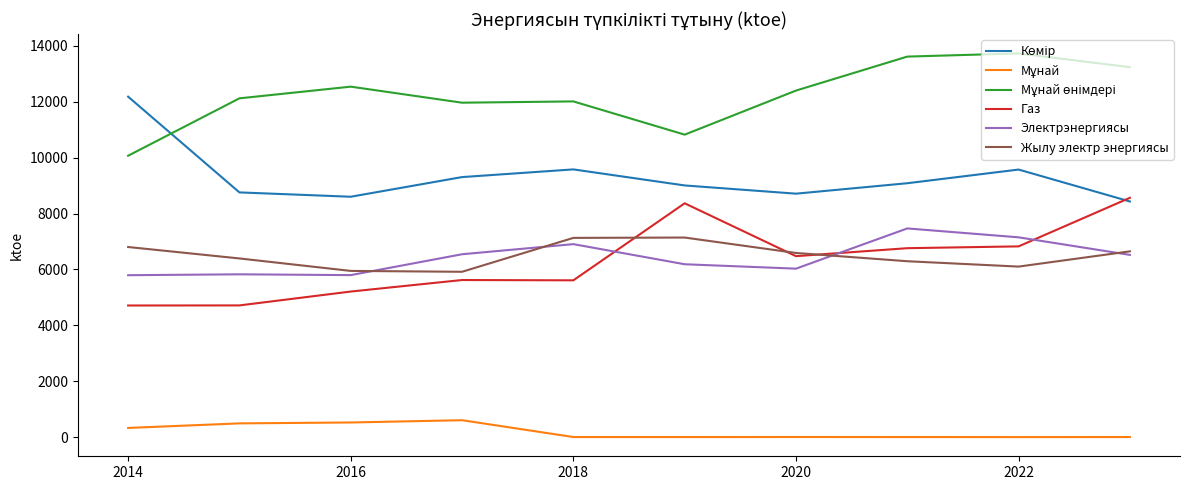

True or false: Электрэнергиясы and Газ cross at least once.

True